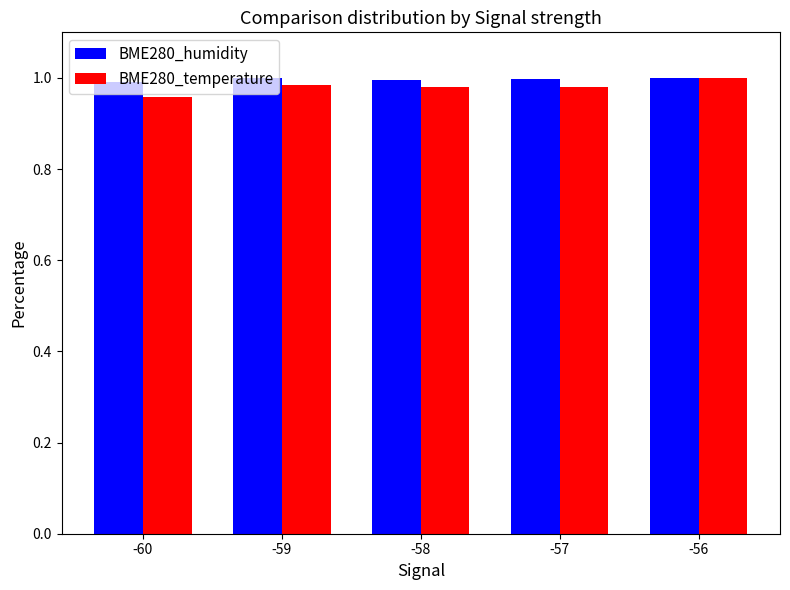

True or false: BME280_temperature has a value of 1.4 at -57.

False